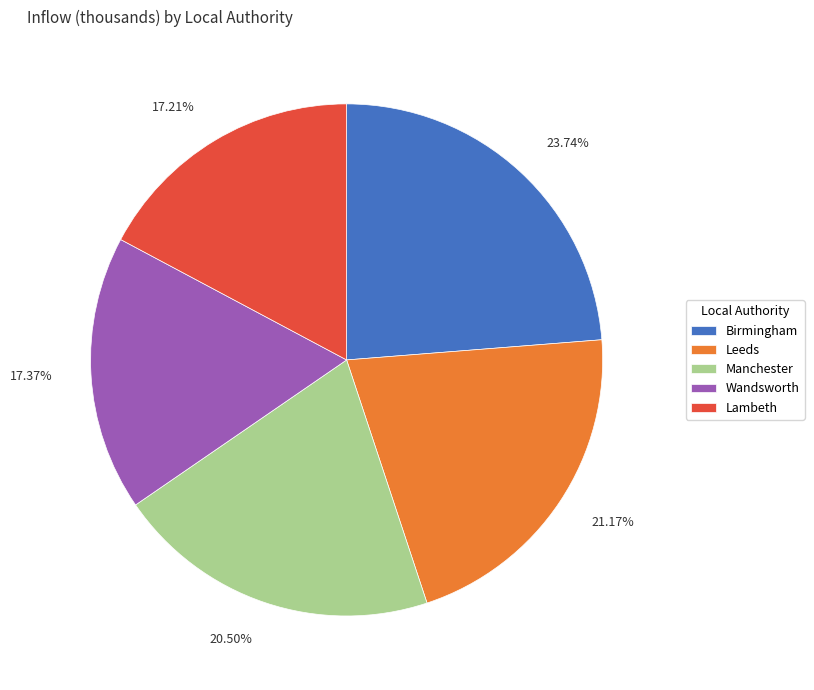

To the nearest percent, what percentage of the pie is Leeds?

21%